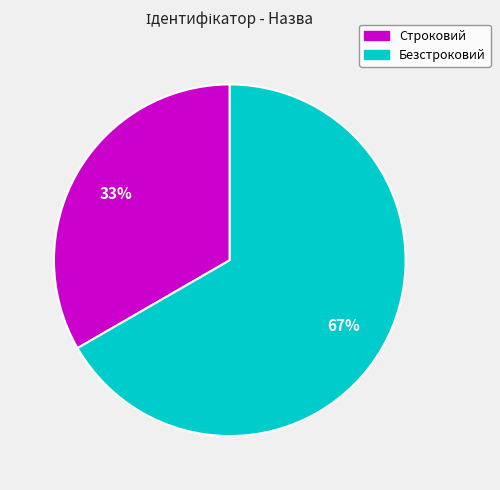

Is there any slice that represents more than half of the pie?

Yes